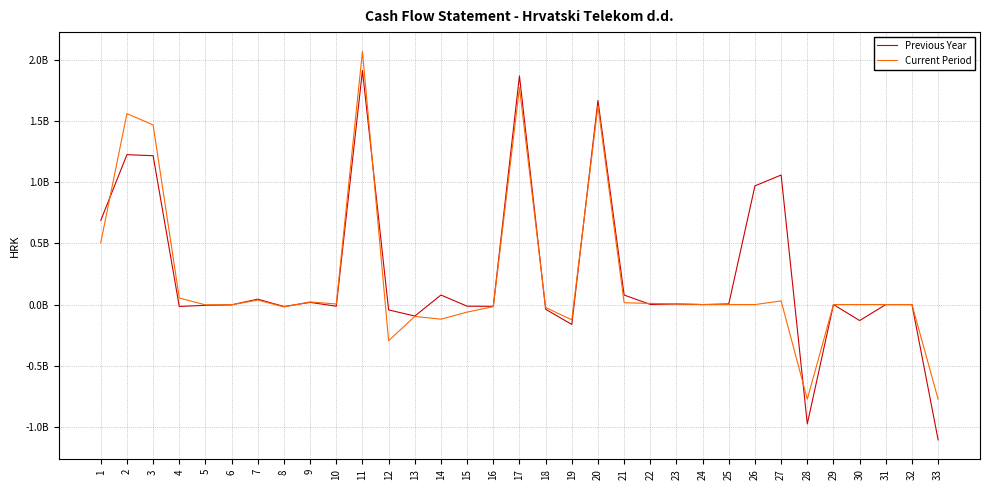

Does the chart display data point markers on the line(s)?

No